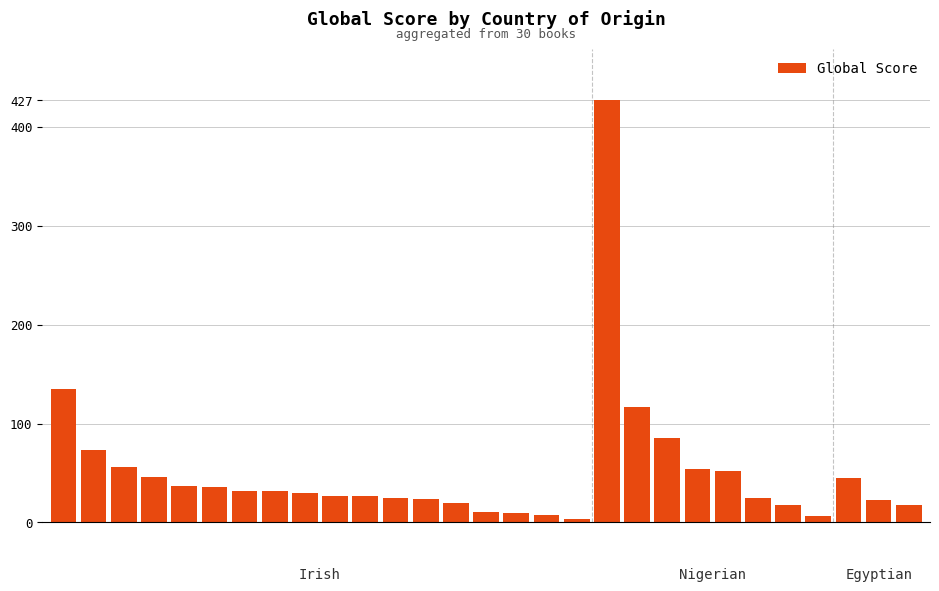

What is the average value?

52